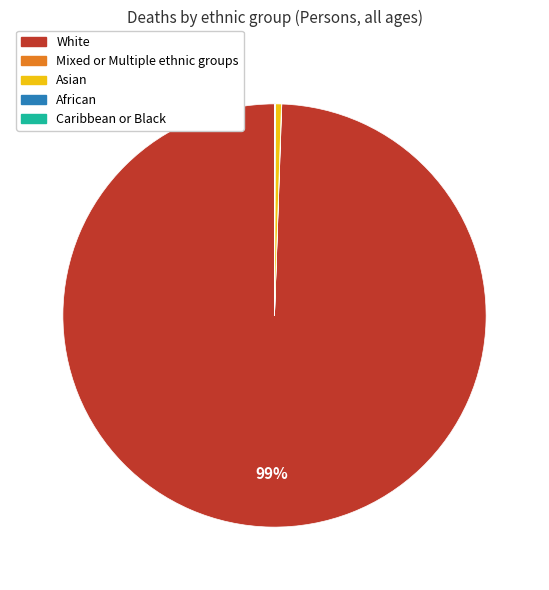

Which slice is the largest?

White